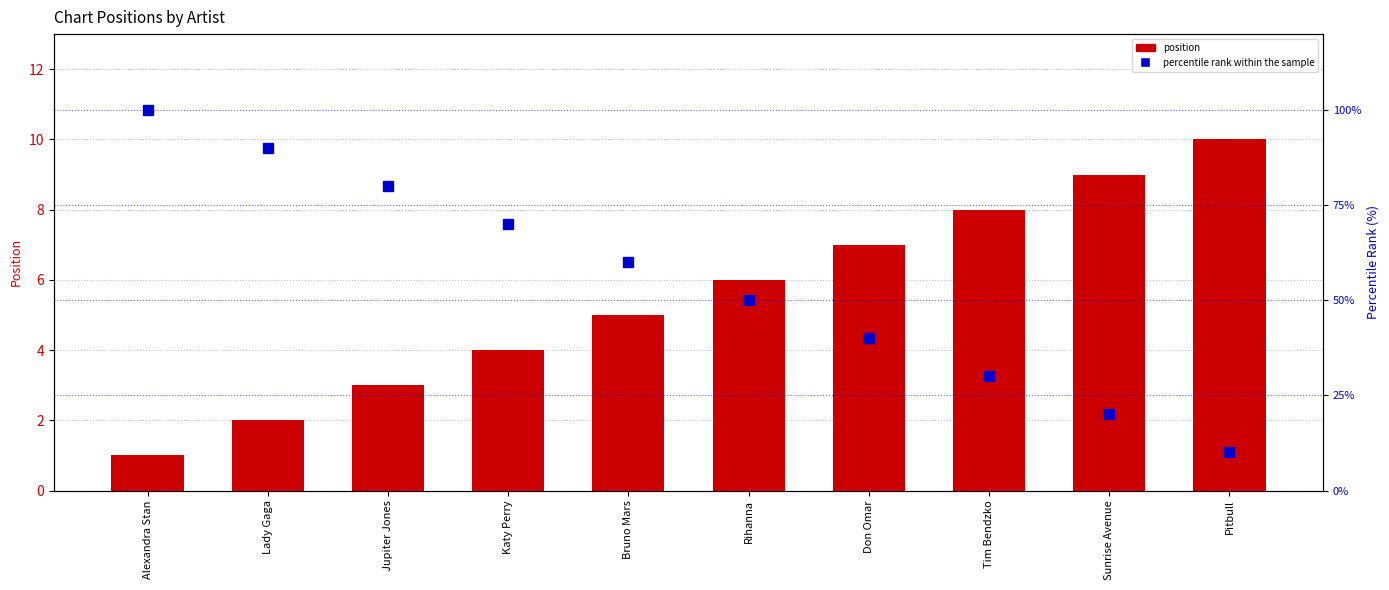

At which category does the chart reach its minimum across all series?

Alexandra Stan